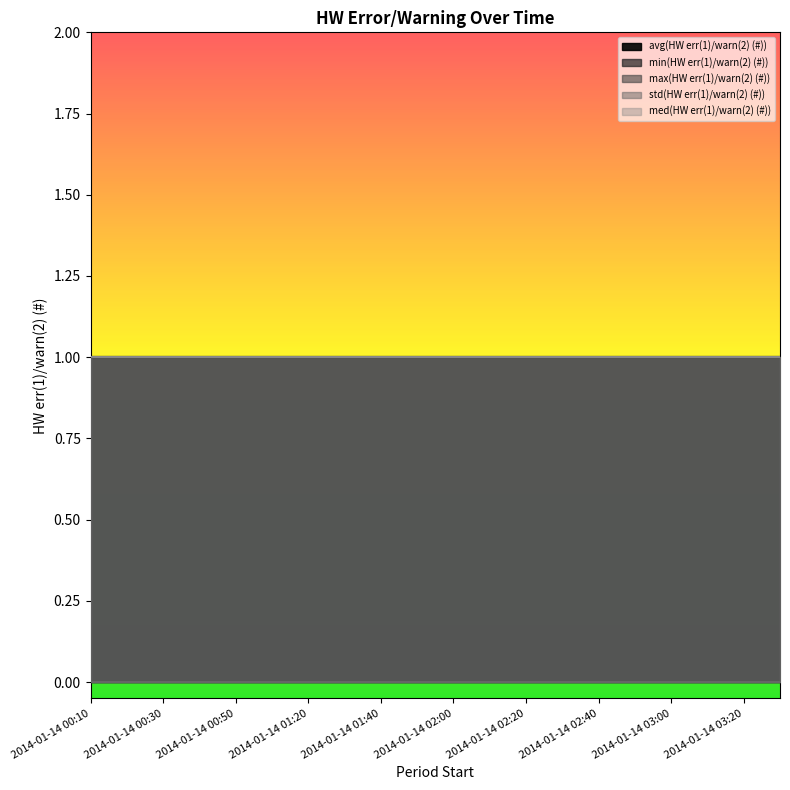

True or false: min(HW err(1)/warn(2) (#)) has more than 1 interior local peaks.

False